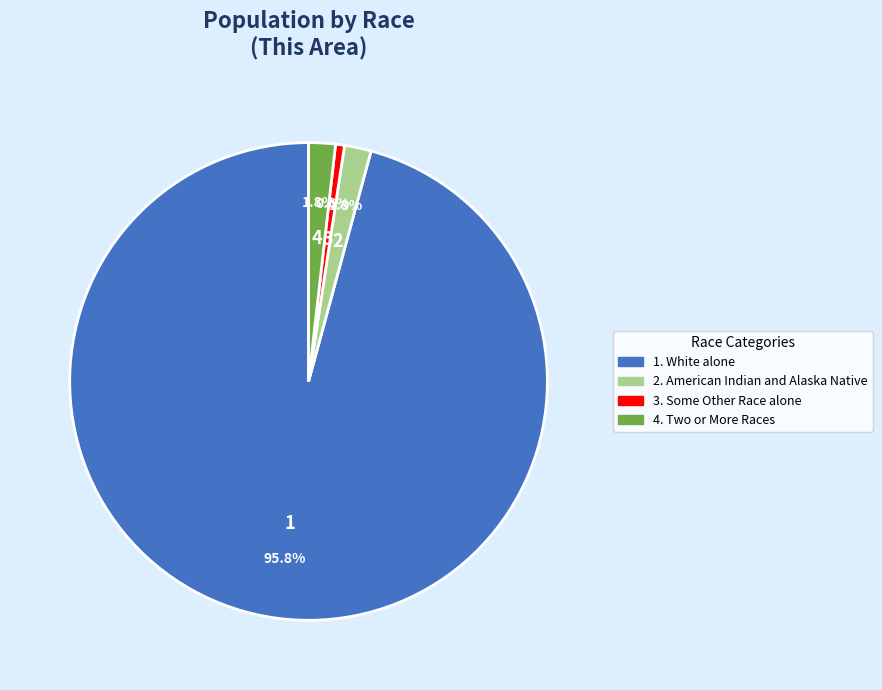

Is there a majority slice in this chart?

Yes